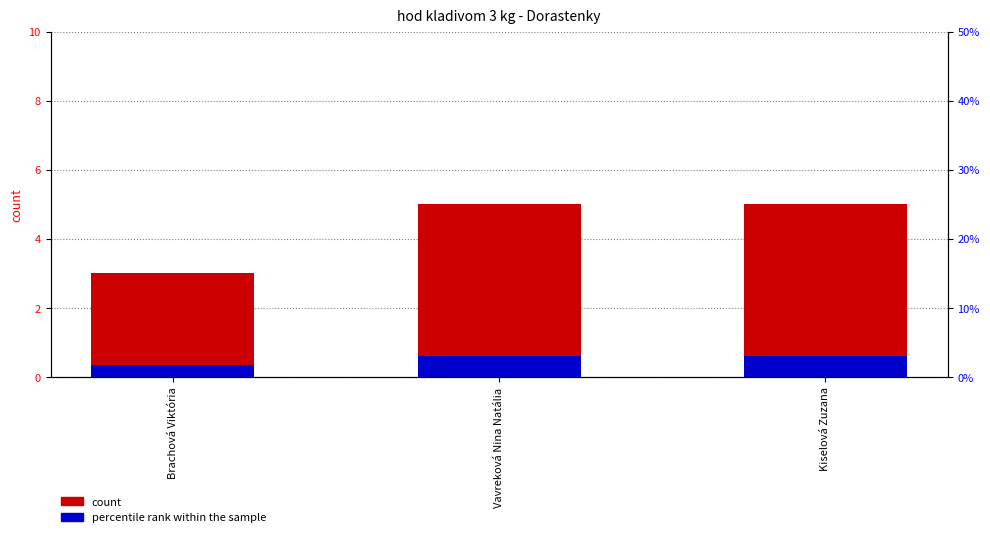

What is the value of the Percentile rank within sample bar at the 3rd from the left?

0.6